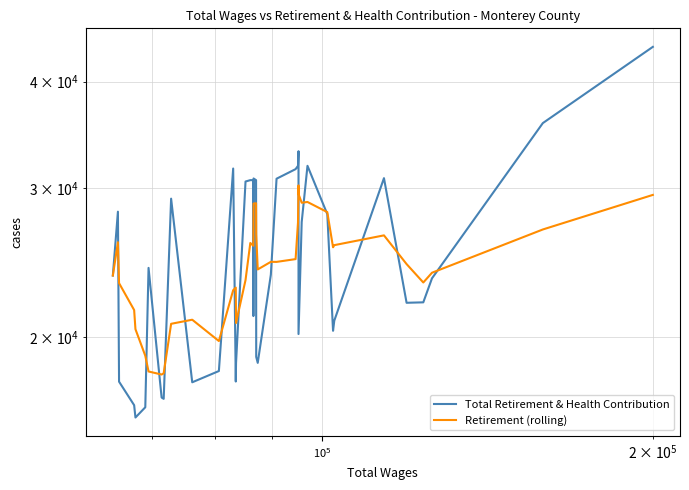

Reading left to right, what are all the values shown in this chart?

Total Retirement & Health Contribution: 23652.0	28121.0	17740.0	16644.0	16097.0	16550.0	24148.0	16992.0	16933.0	29132.0	17709.0	18258.0	31611.0	17746.0	18666.0	30517.0	30630.0	30630.0	21192.0	30769.0	30630.0	18970.0	18666.0	23700.0	30749.0	31558.0	31844.0	33131.0	20184.0	27345.0	31844.0	27933.0	20362.0	20928.0	30797.0	21968.0	21995.0	23473.0	35753.0	43958.0
Retirement (rolling): 23652.0	25886.5	23171.0	21539.2	20450.8	19030.4	18235.8	18086.2	18144.0	20751.0	20982.8	19804.8	22728.6	22891.2	20798.0	23359.6	25834.0	25637.8	26327.0	28747.6	28770.2	26438.2	24045.4	24547.0	24543.0	24728.6	27303.4	30196.4	29493.2	28812.4	28869.6	28087.4	25533.6	25682.4	26372.8	24397.6	23210.0	23832.2	26797.2	29429.4